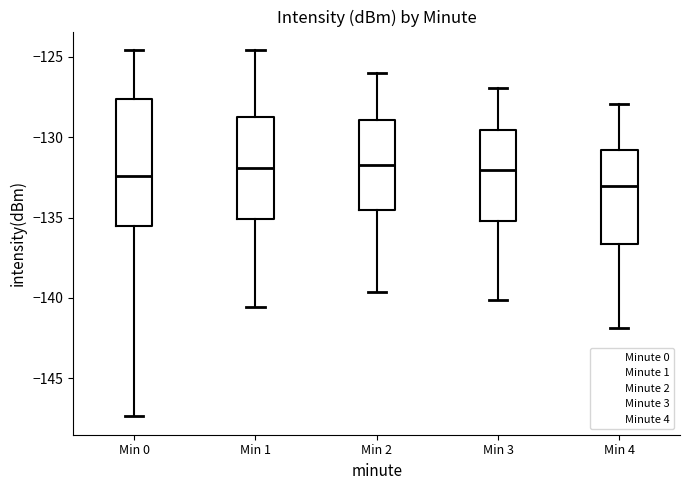

Reading left to right, transcribe this box plot: for each box, give where its median line is, the range the box spans, and where its two whiskers end, as read against the y-axis. The values are not printed on the chart, so give them approximately, as read against the axis.

Min 0: median -132.5, box -135.5 to -127.5, whiskers -147.5 to -124.5
Min 1: median -132.0, box -135.0 to -129.0, whiskers -140.5 to -124.5
Min 2: median -131.5, box -134.5 to -129.0, whiskers -139.5 to -126.0
Min 3: median -132.0, box -135.0 to -129.5, whiskers -140.0 to -127.0
Min 4: median -133.0, box -136.5 to -131.0, whiskers -142.0 to -128.0